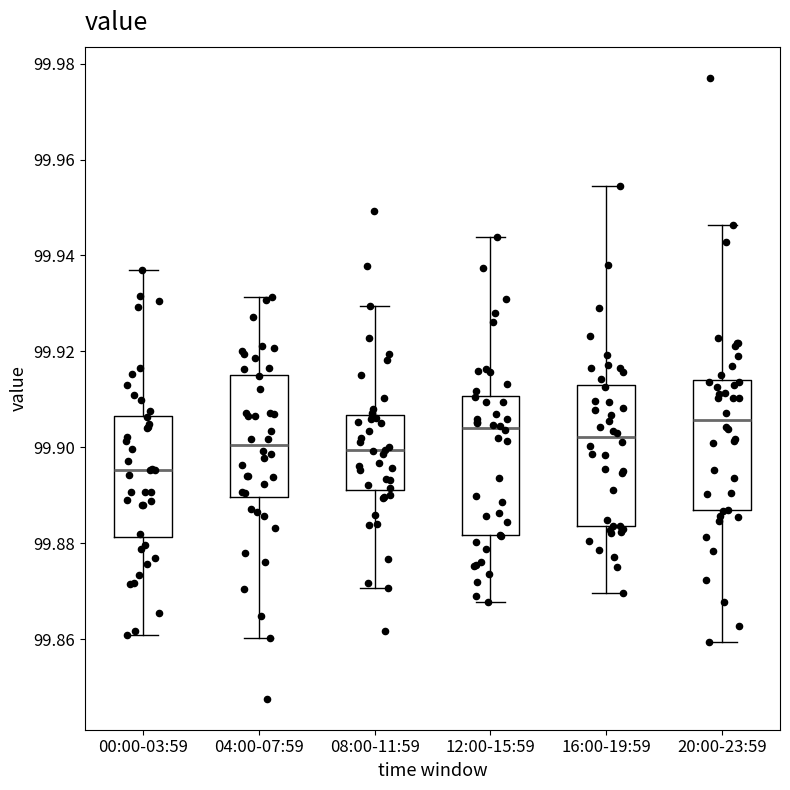

Reading left to right, read every box against the y-axis: the position of its median line, the range the box covers, and the ends of its whiskers. The values are not printed on the chart, so give them approximately, as read against the axis.

00:00-03:59: median 99.896, box 99.882 to 99.906, whiskers 99.860 to 99.938
04:00-07:59: median 99.900, box 99.890 to 99.916, whiskers 99.860 to 99.932
08:00-11:59: median 99.900, box 99.892 to 99.906, whiskers 99.870 to 99.930
12:00-15:59: median 99.904, box 99.882 to 99.910, whiskers 99.868 to 99.944
16:00-19:59: median 99.902, box 99.884 to 99.912, whiskers 99.870 to 99.954
20:00-23:59: median 99.906, box 99.886 to 99.914, whiskers 99.860 to 99.946